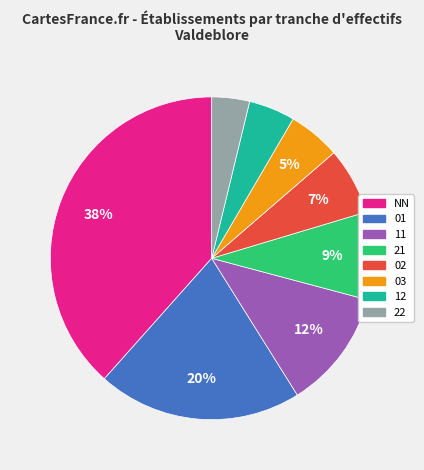

Does 02 account for over 50% of the chart?

No